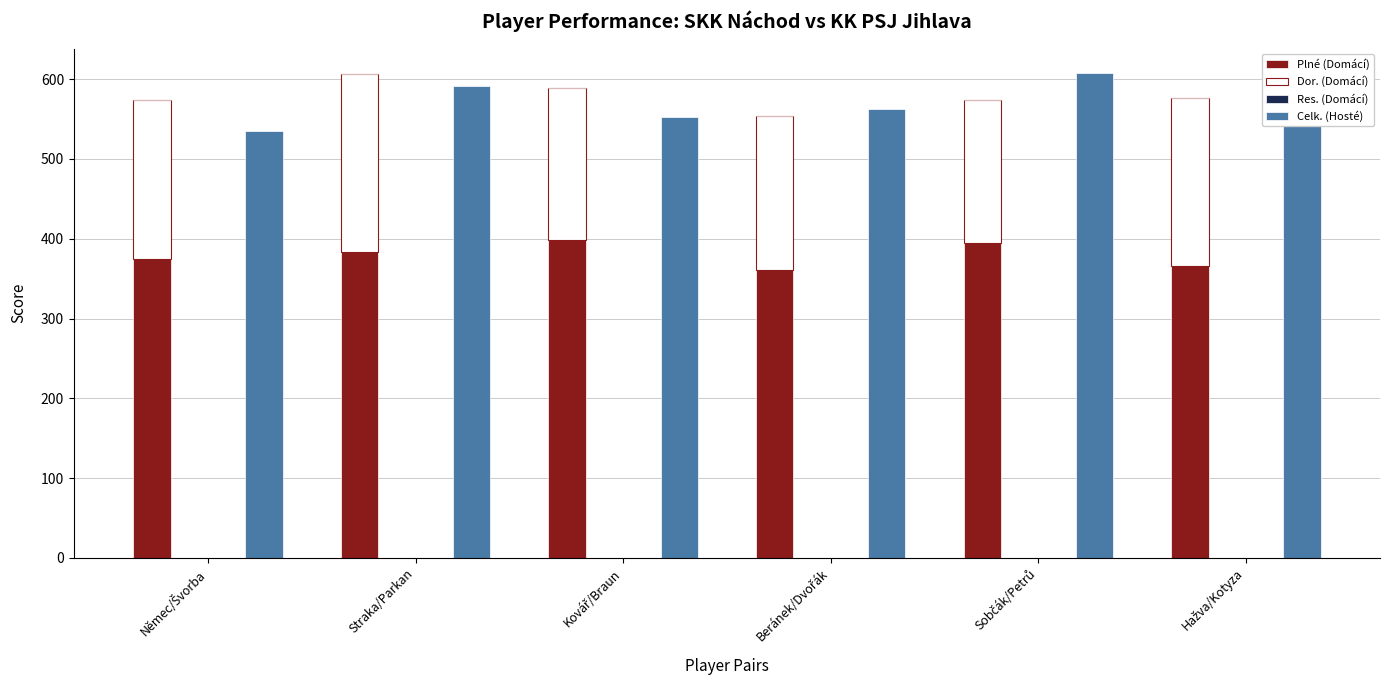

What is the difference between the Dor. (Domácí) values at Němec/Švorba and Hažva/Kotyza?

10